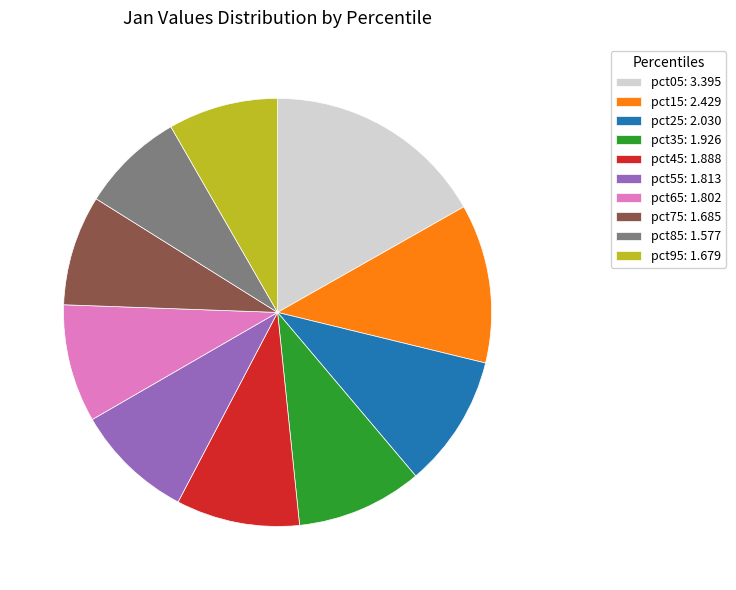

What is the smallest slice in the pie chart?

pct85